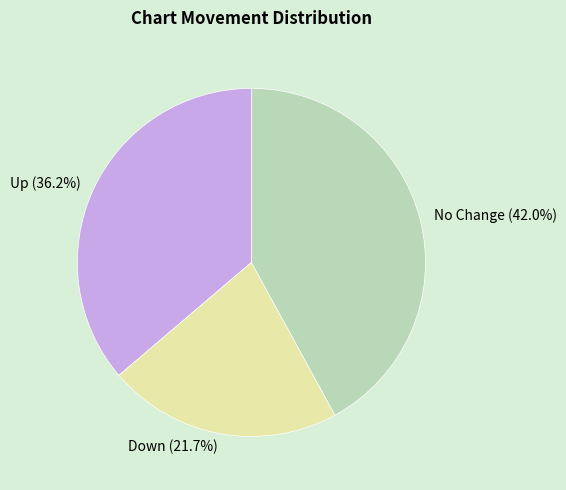

Does any single category account for the majority?

No